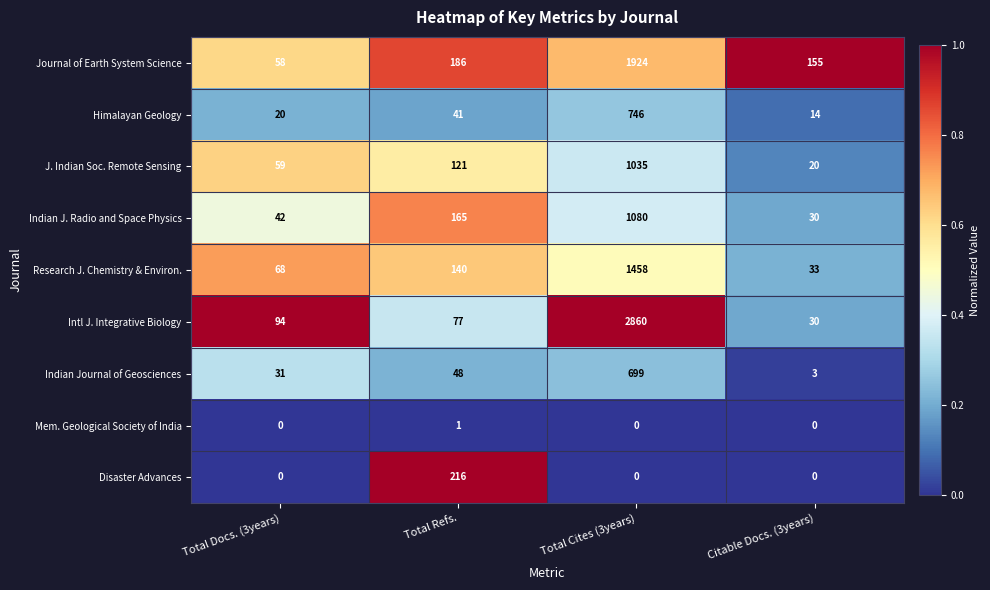

At which label does Indian J. Radio and Space Physics reach its minimum?

Citable Docs. (3years)